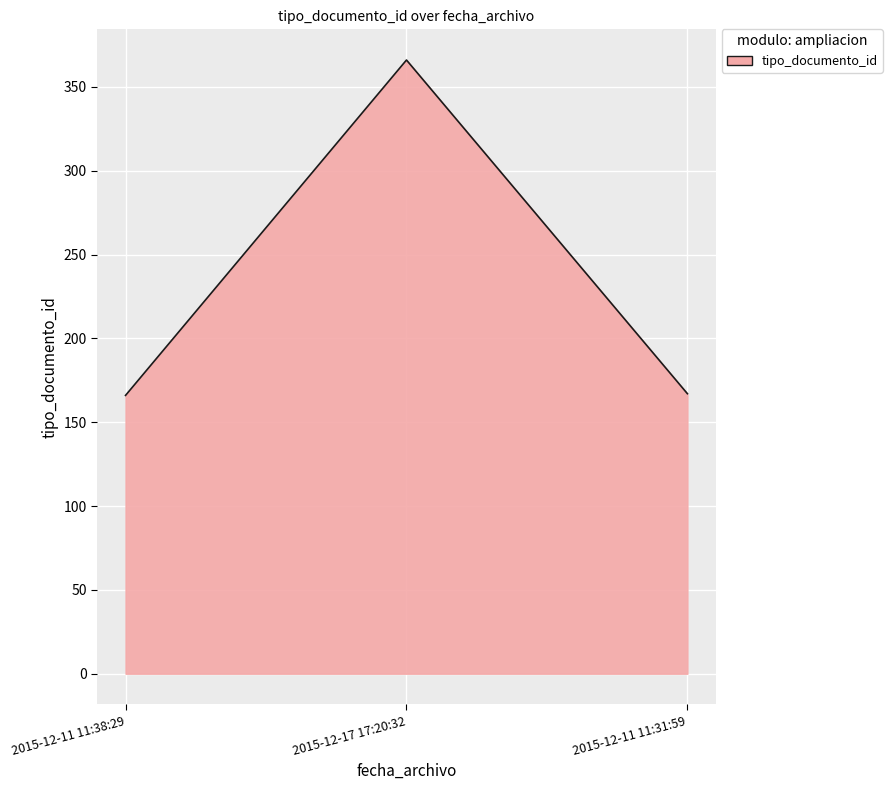

Between 2015-12-11 11:38:29 and 2015-12-17 17:20:32, which is larger?

2015-12-17 17:20:32